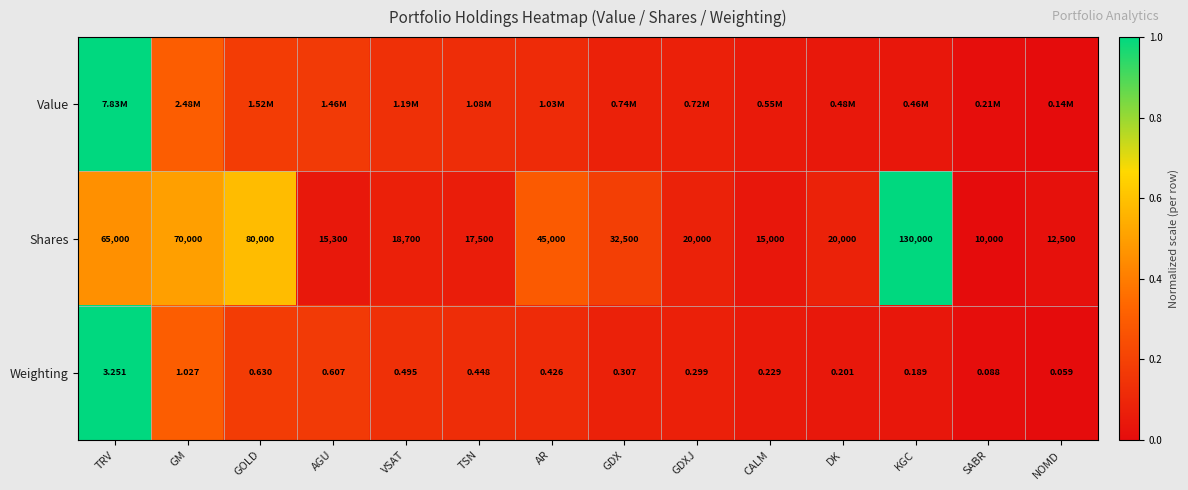

Which category has the lowest value in the Weighting series?

NOMD